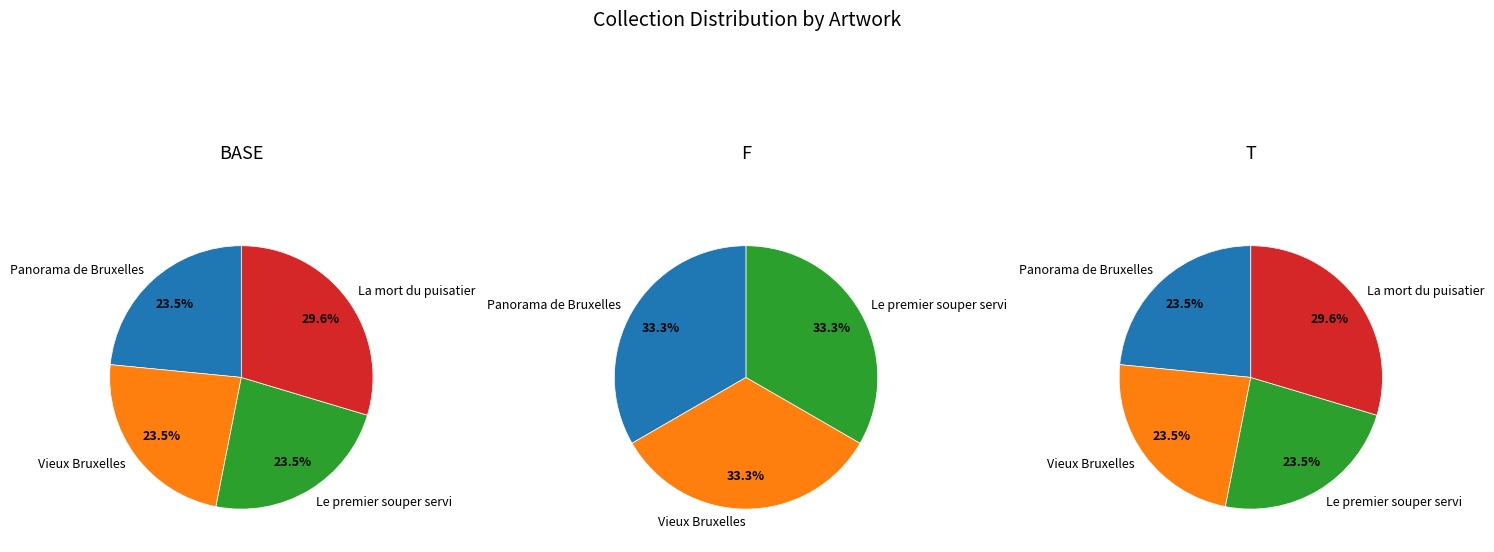

Which slice is the smallest?

Panorama de Bruxelles